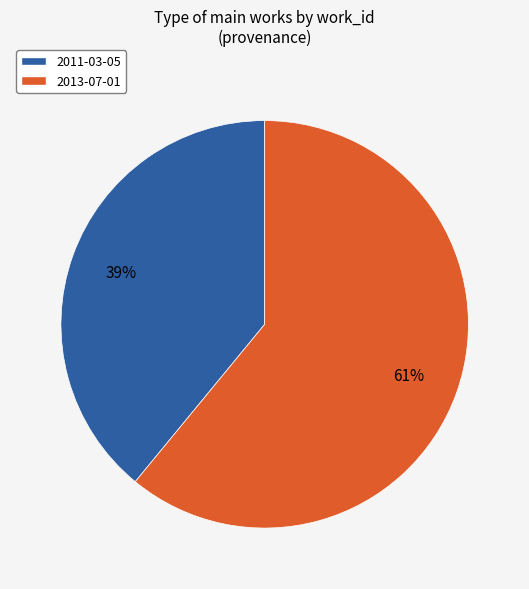

To the nearest percent, what is the difference between the largest and smallest slice percentages?

22%